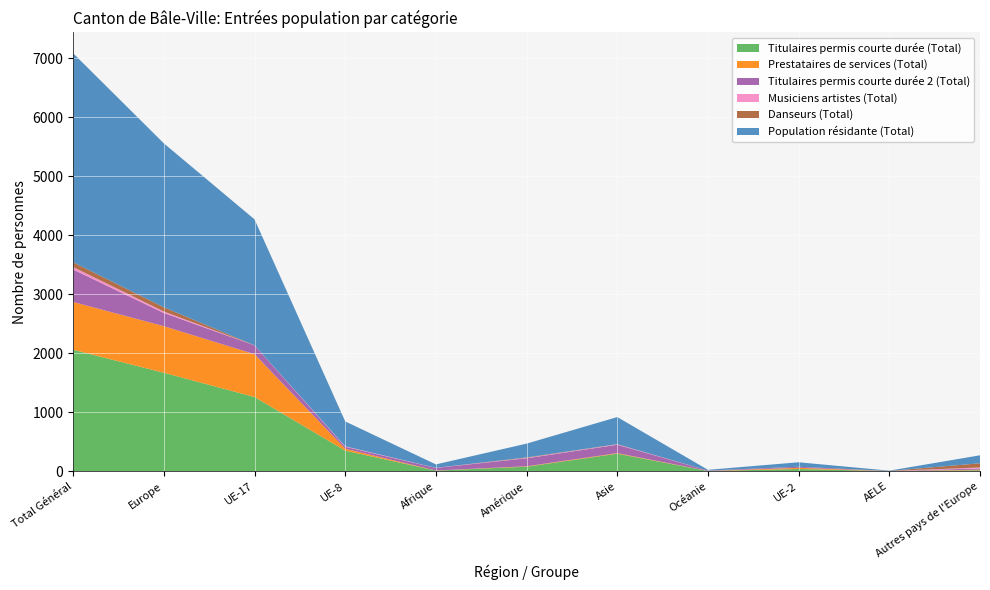

Reading left to right, extract all data points from this chart.

Titulaires permis courte durée (Total): 2058	1669	1258	349	11	77	297	4	38	3	17
Prestataires de services (Total): 810	789	725	33	2	7	10	2	20	1	10
Titulaires permis courte durée 2 (Total): 550	223	150	32	43	136	142	6	18	1	20
Musiciens artistes (Total): 42	26	1	8	2	7	7	0	0	0	17
Danseurs (Total): 81	71	0	0	0	7	3	0	0	0	71
Population résidante (Total): 3541	2778	2134	422	58	234	459	12	76	5	135